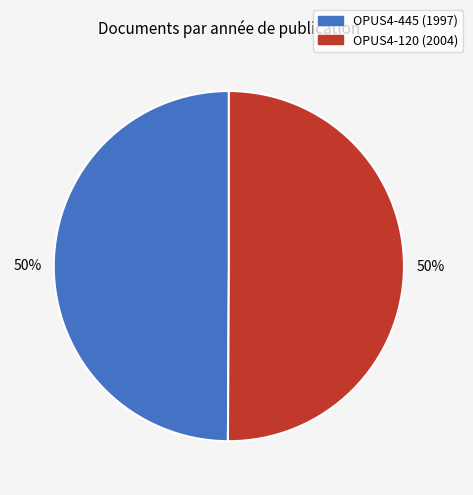

Is the sum of OPUS4-445 and OPUS4-120 greater than half?

Yes